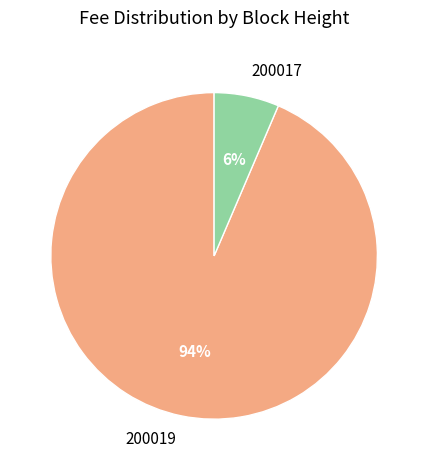

True or false: 200017 accounts for 6% of the total.

True